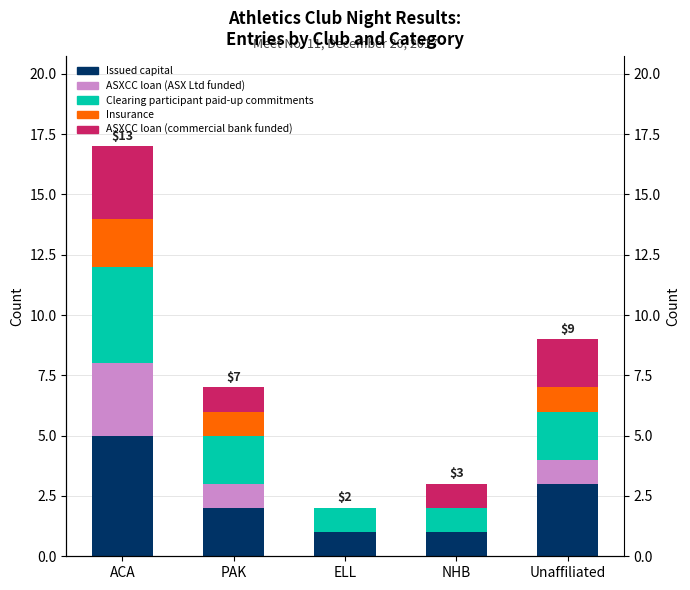

How many distinct data groups are displayed?

5